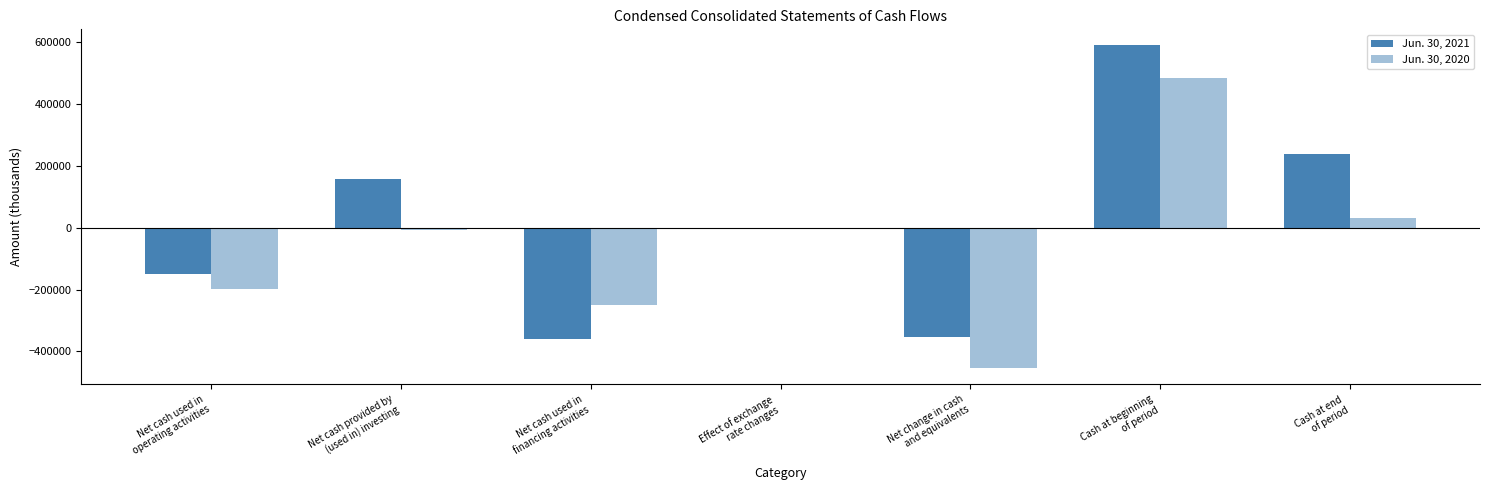

At which label does Jun. 30, 2020 reach its peak?

Cash at beginning
of period